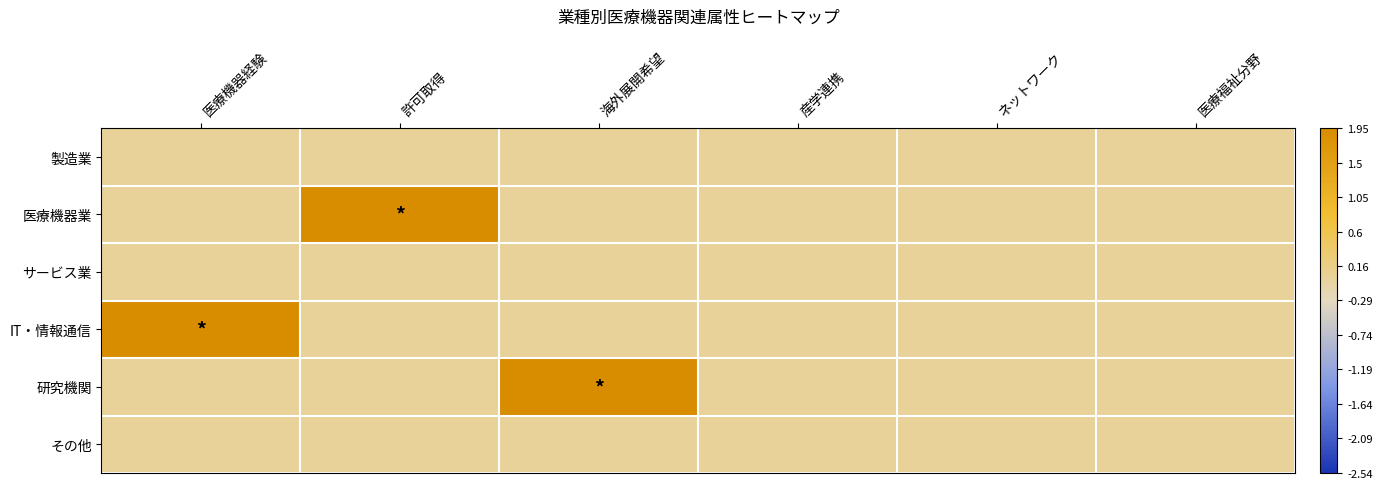

How many series are shown in this chart?

6